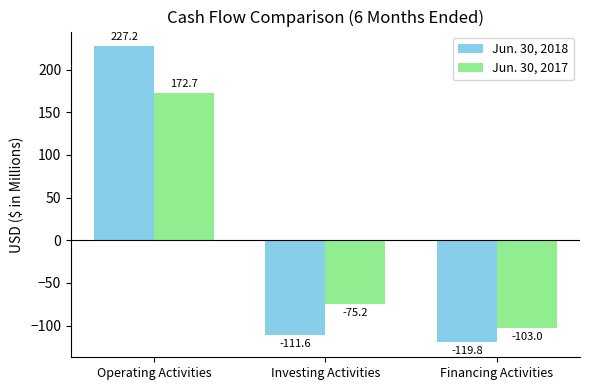

The Jun. 30, 2018 series shows 227.2 at Operating Activities. True or false?

True